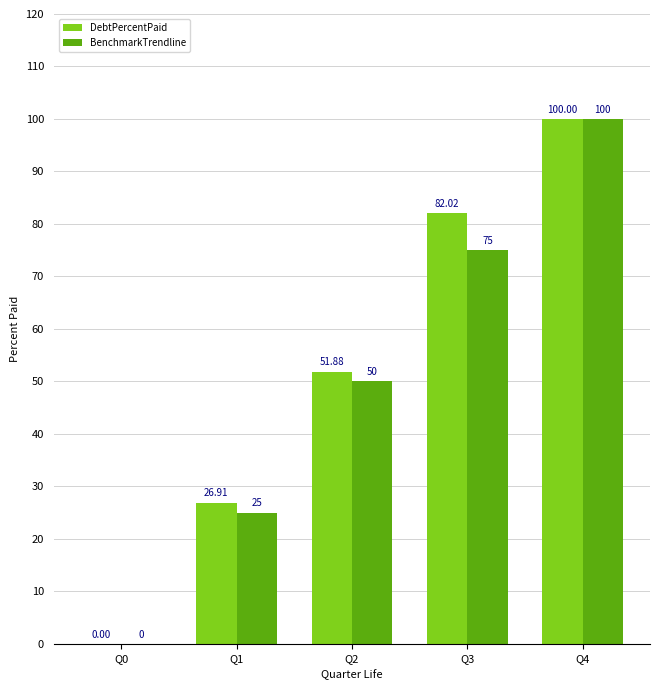

How many BenchmarkTrendline values are between 25 and 75?

3